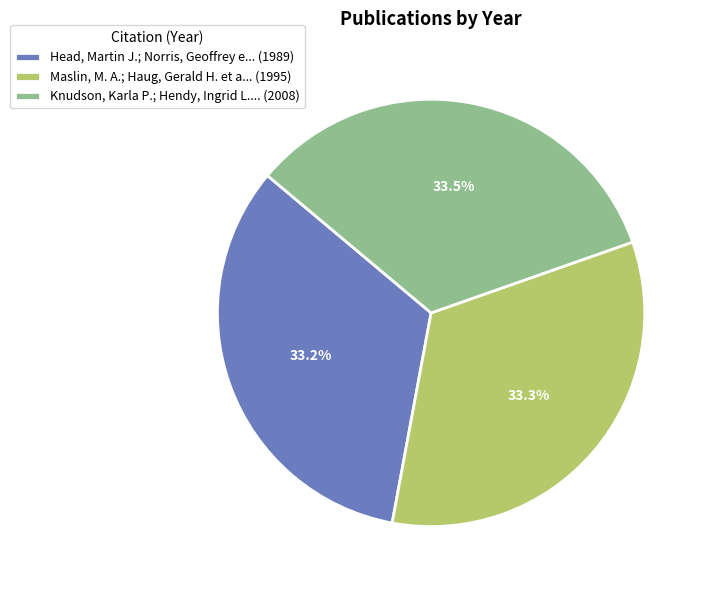

How many segments does this pie chart have?

3